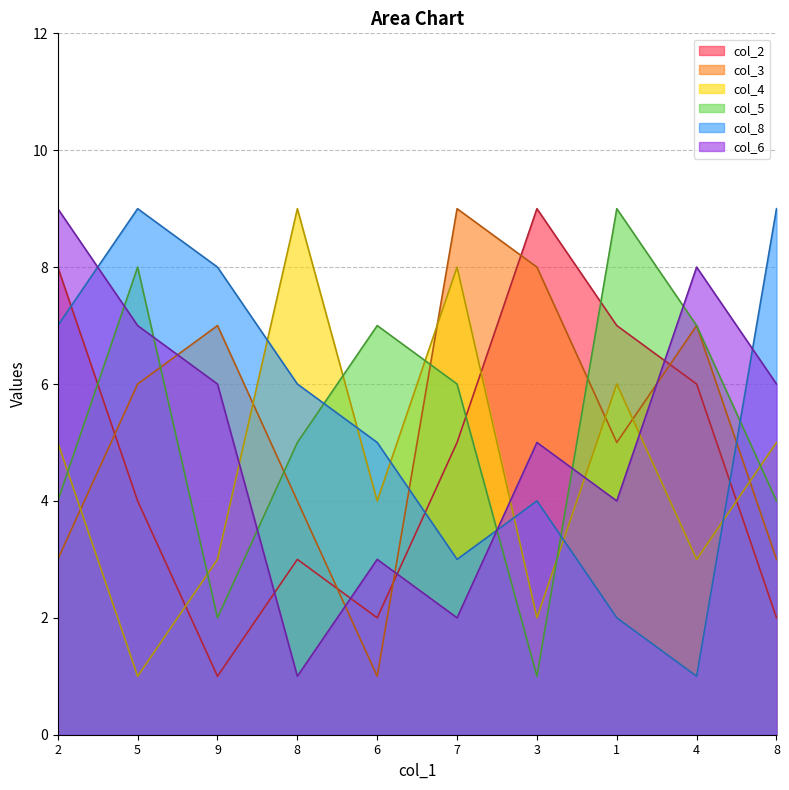

What is the difference between the highest and lowest values at 7?

7